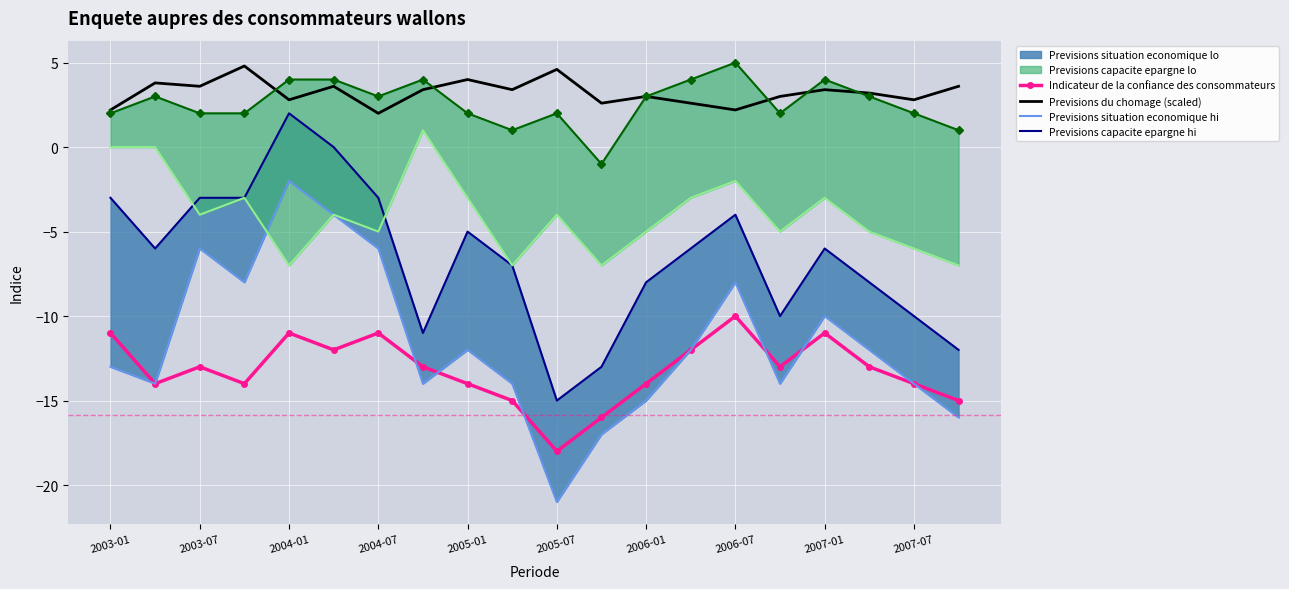

What is the lowest value of the Indicateur de la confiance des consommateurs series?

-18.0